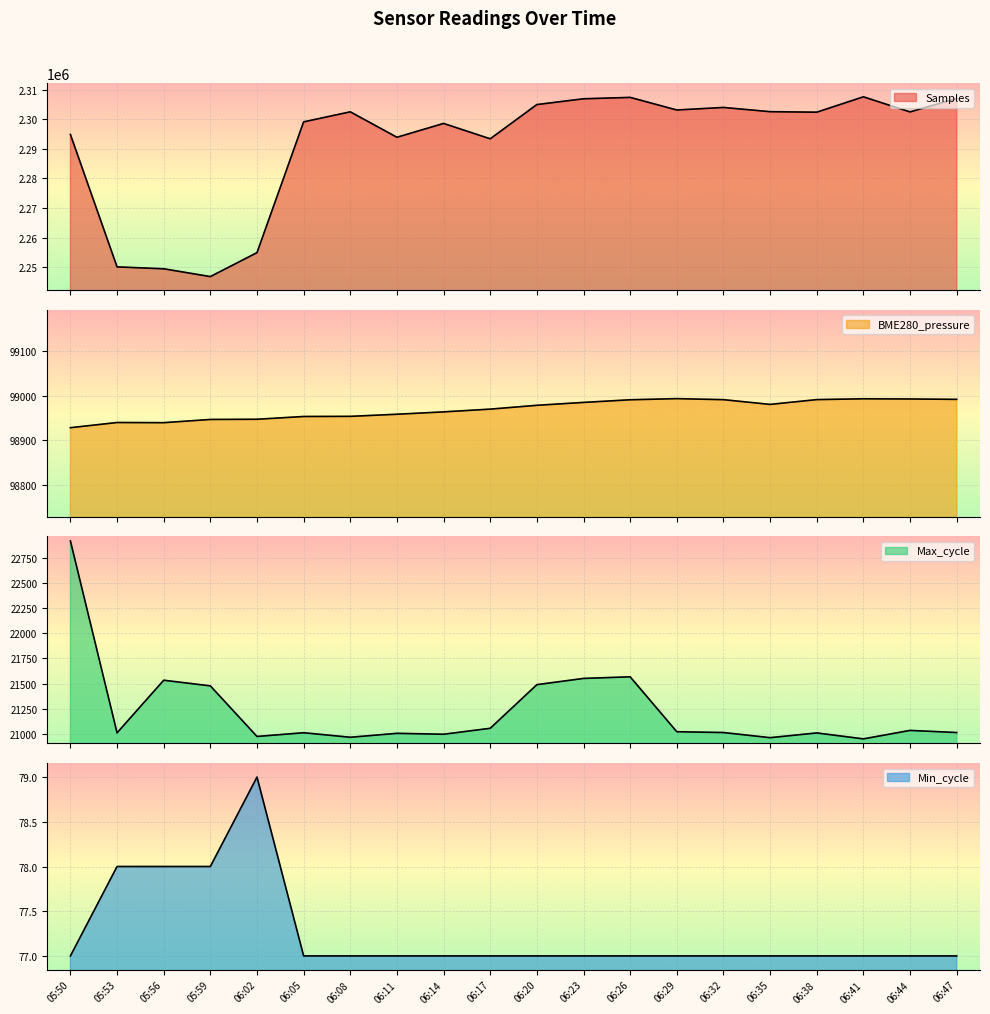

Where is BME280_pressure nearest to the value 98960?

06:11